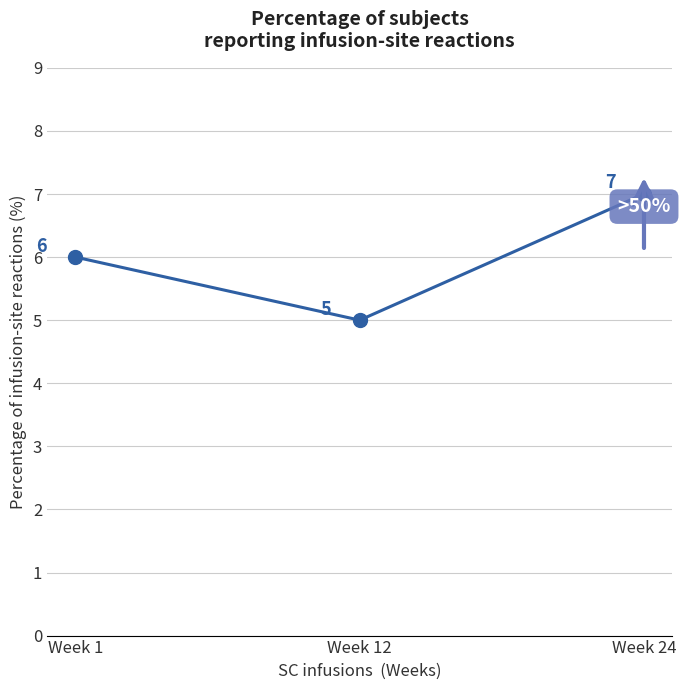

How many data points are less than 6?

1